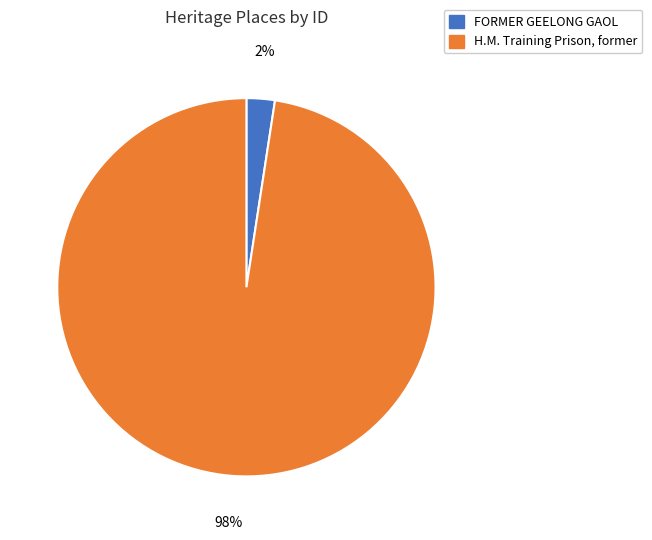

Count the number of slices in the pie.

2